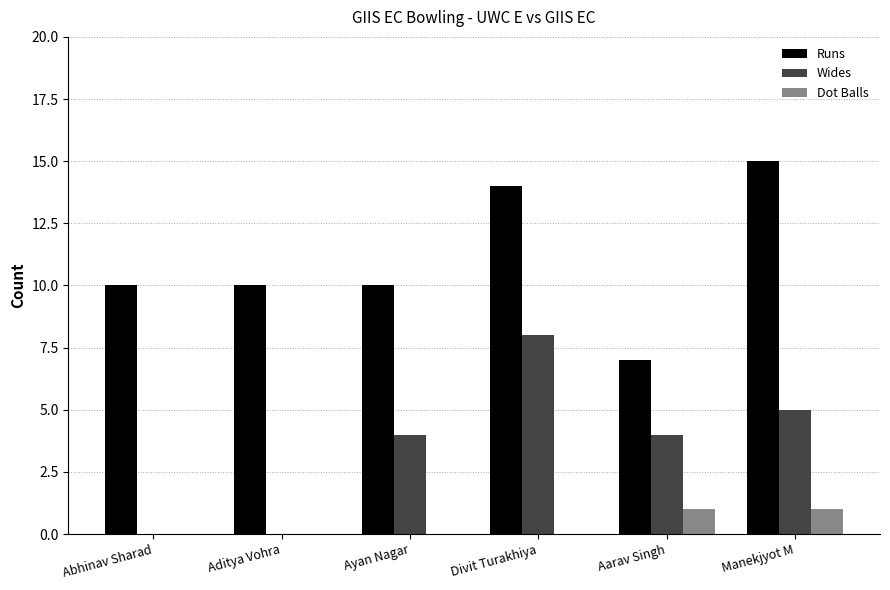

What is the average value of the Wides series?

4